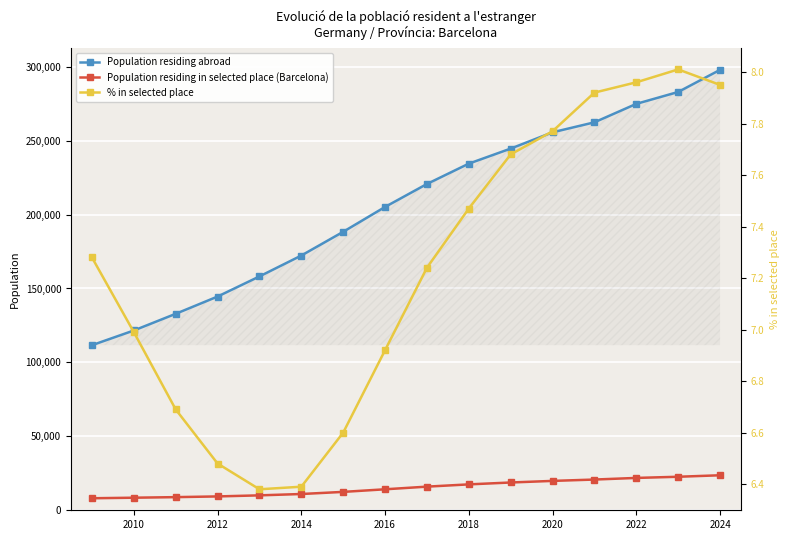

Count the number of data series in this chart.

3